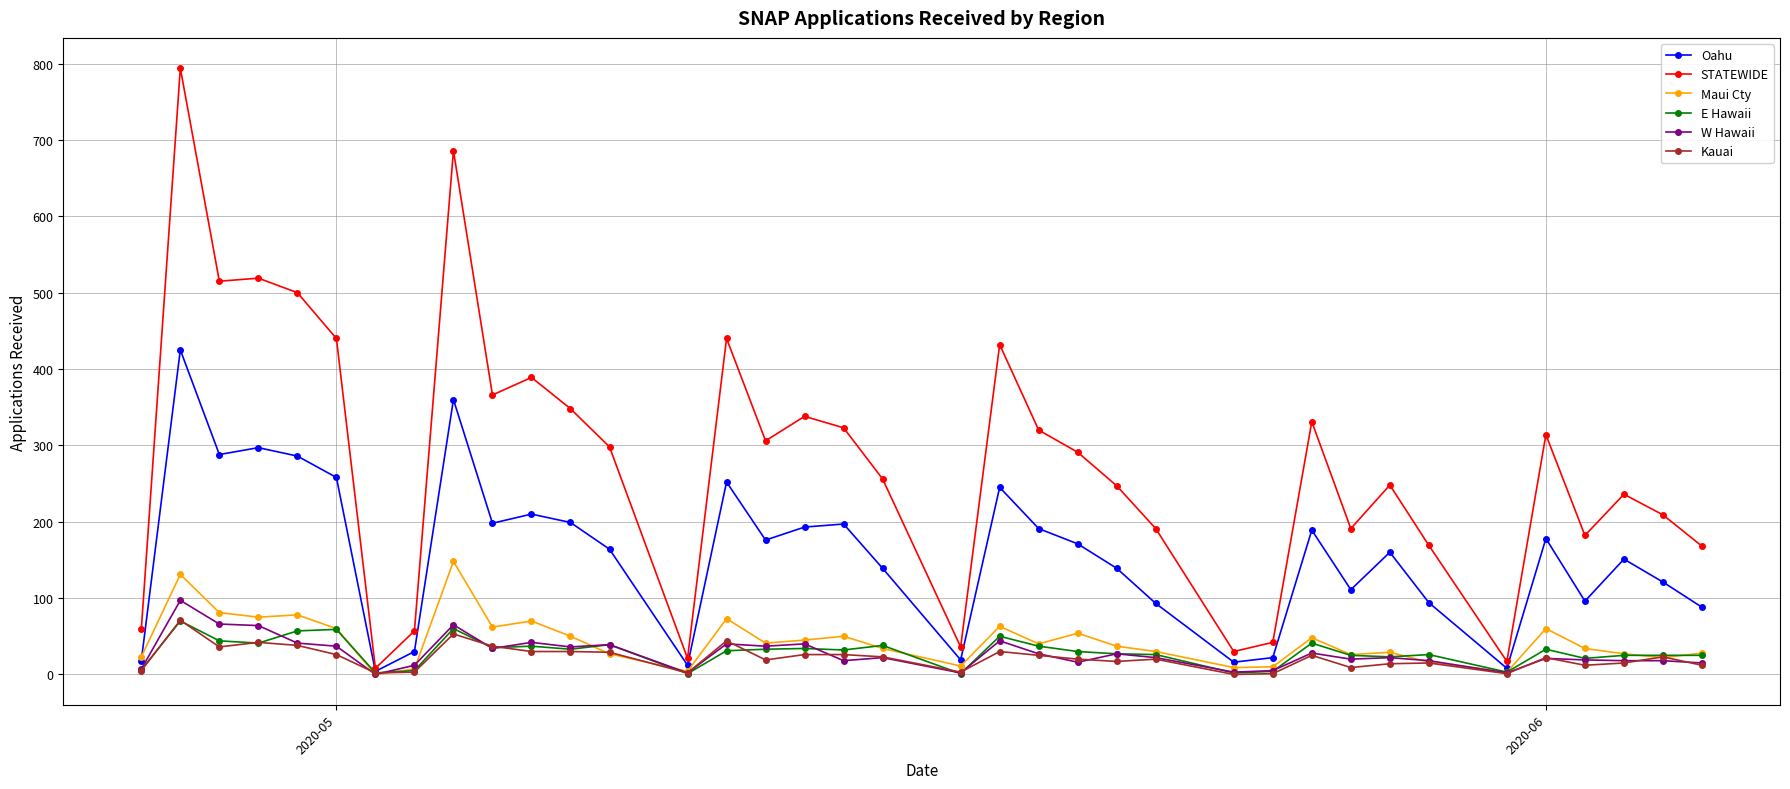

What is the maximum value for Oahu?

425